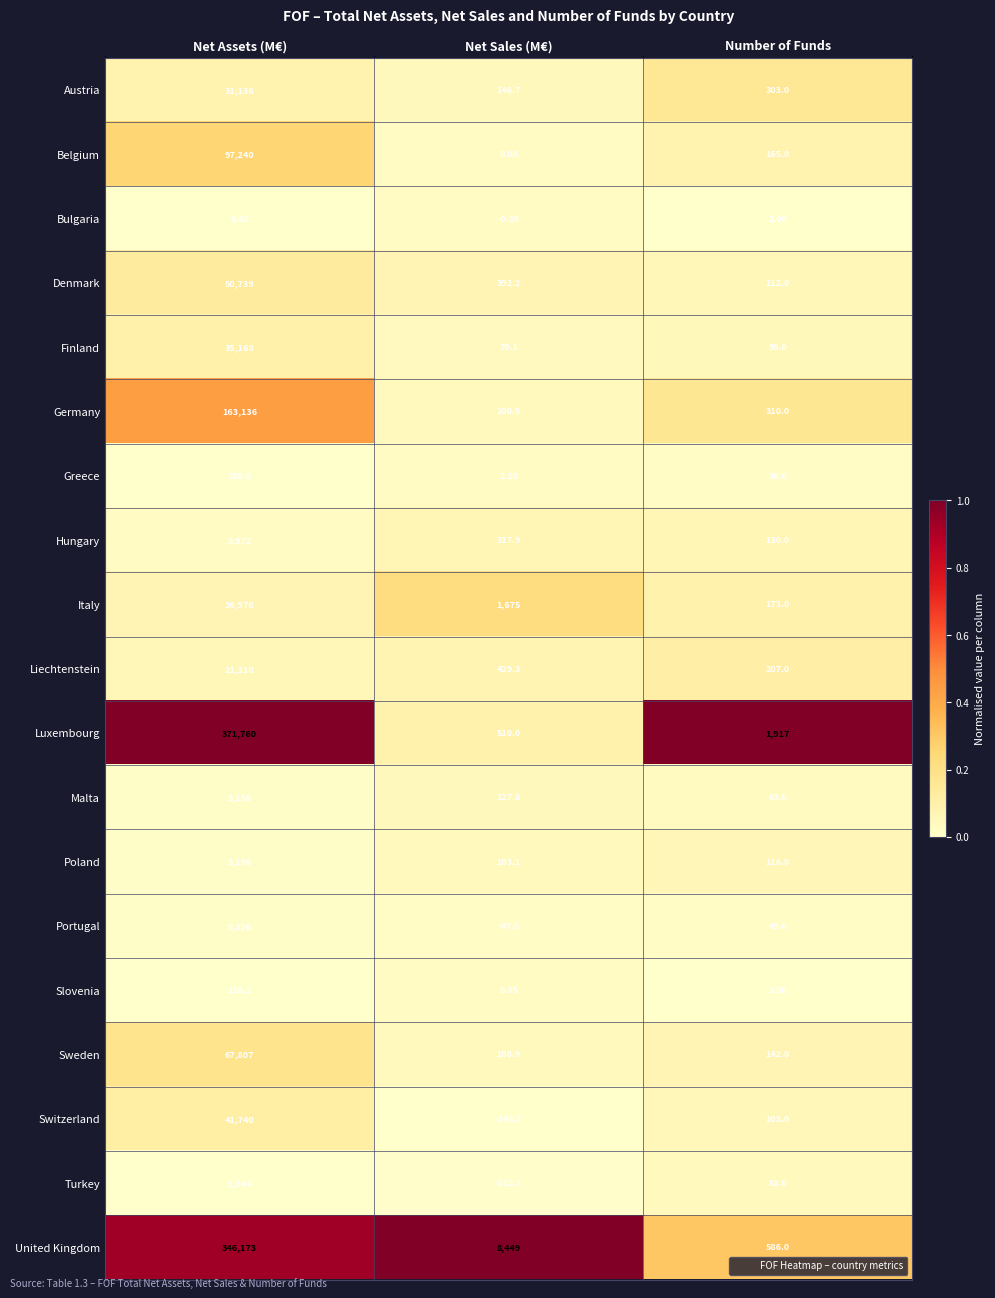

Which series has the widest spread of values?

Luxembourg